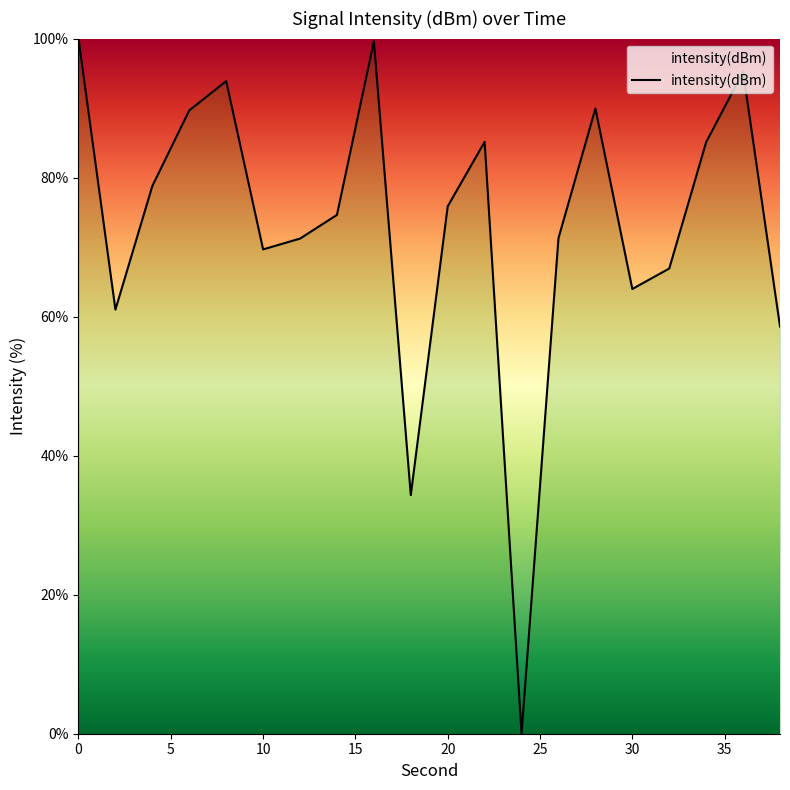

What is the maximum value shown in the chart?

100.0